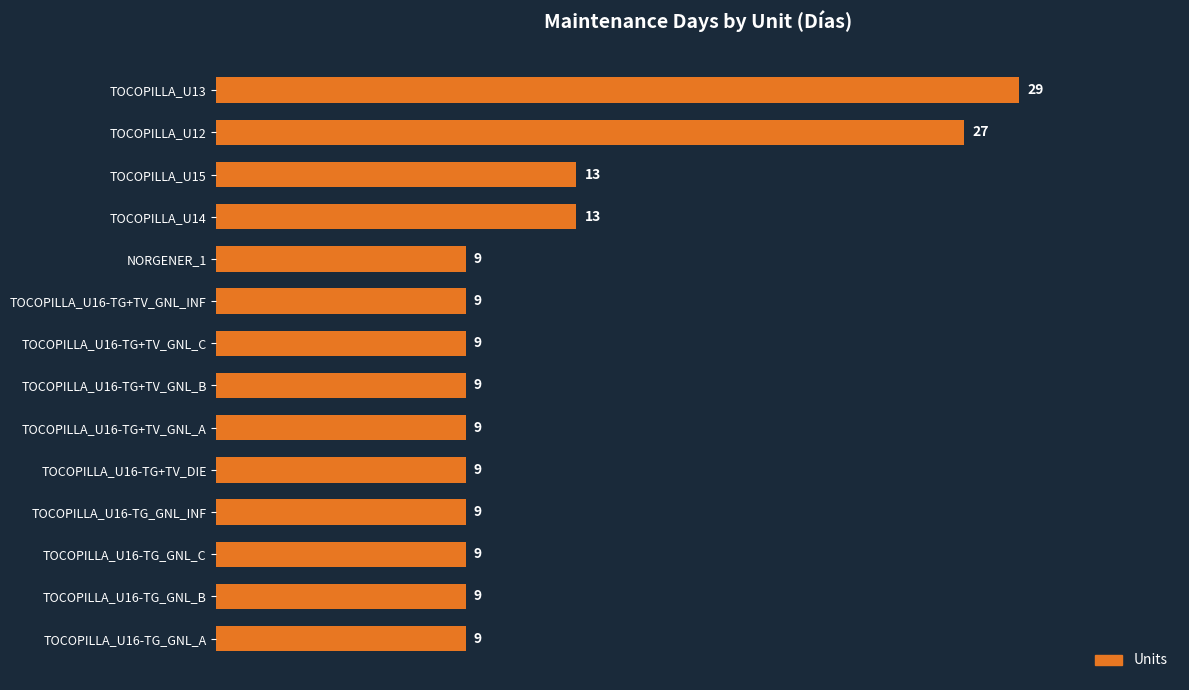

Is it true that the value at TOCOPILLA_U16-TG+TV_GNL_INF is 13?

False